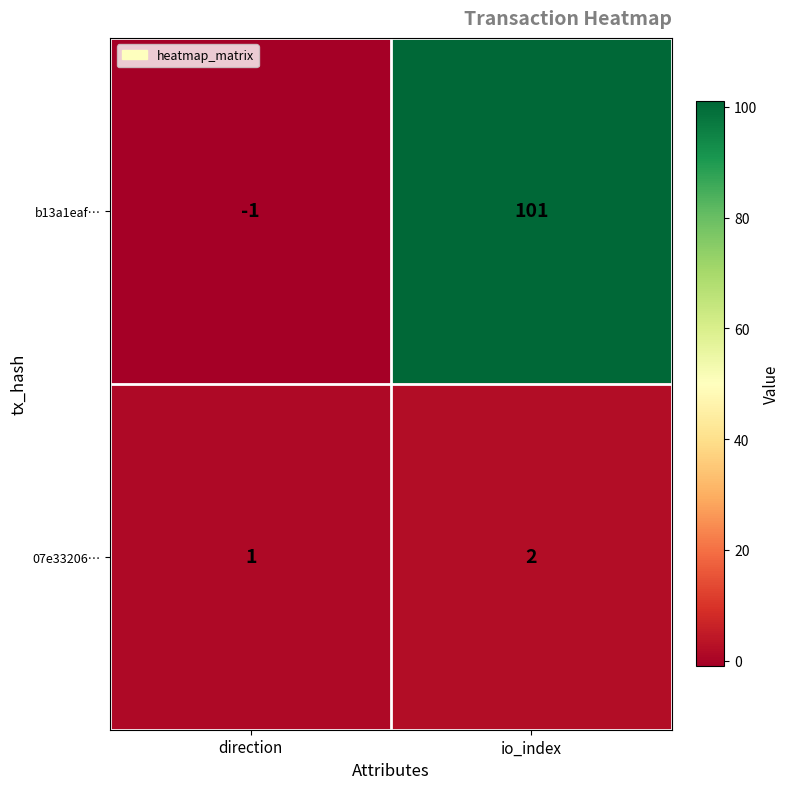

Which series has the widest spread of values?

b13a1eaf…